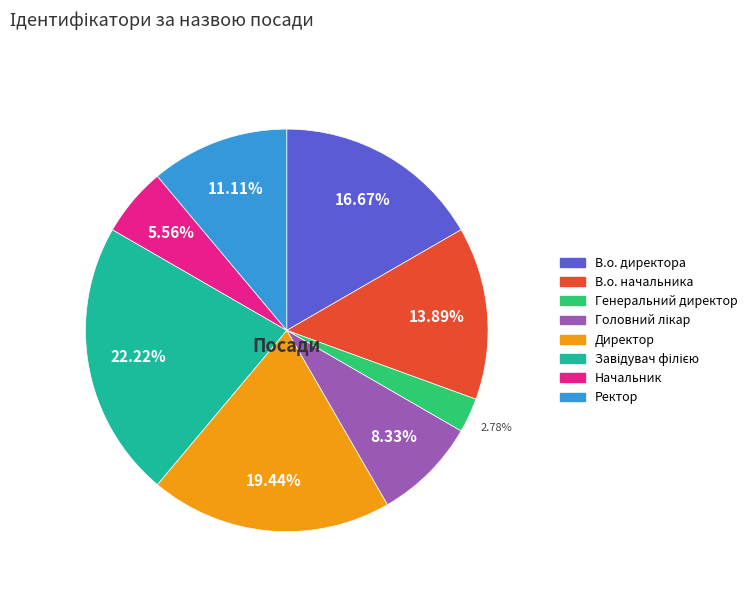

Which slice is the smallest?

Генеральний директор